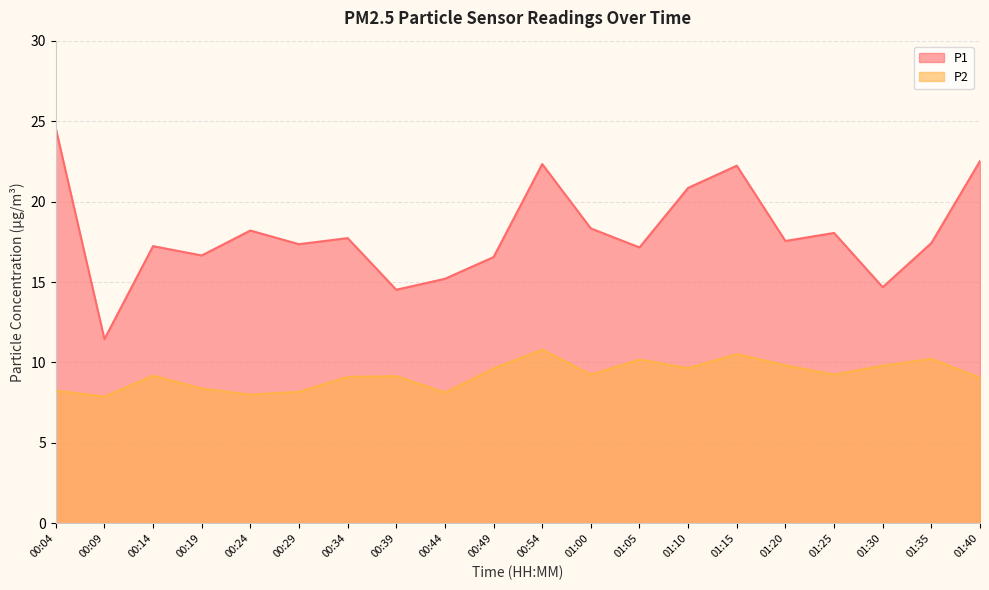

How many lines are shown in the chart?

2